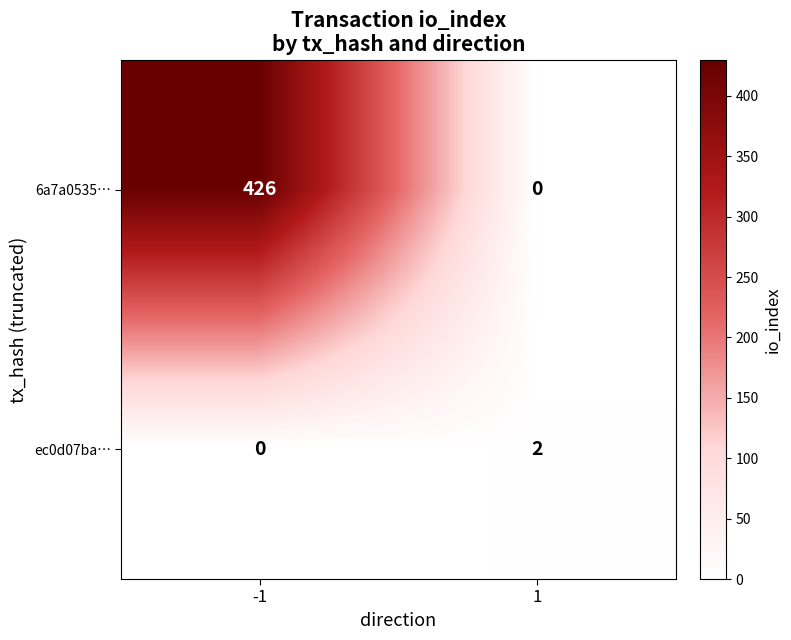

Is it true that ec0d07ba… equals 0 at 1?

False